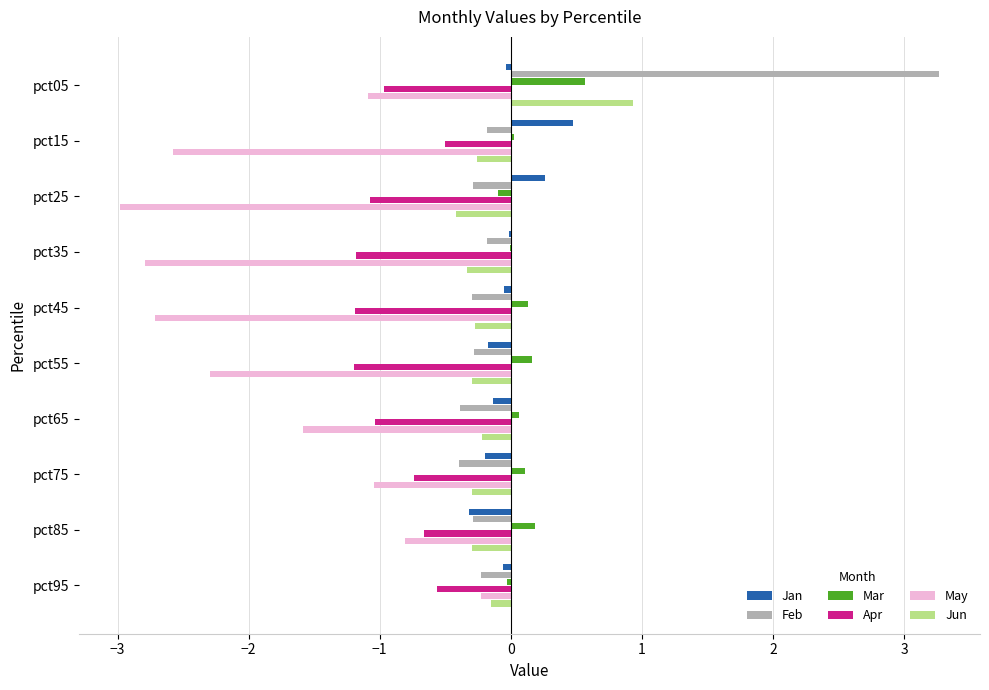

Which series changed the most between pct45 and pct85?

May